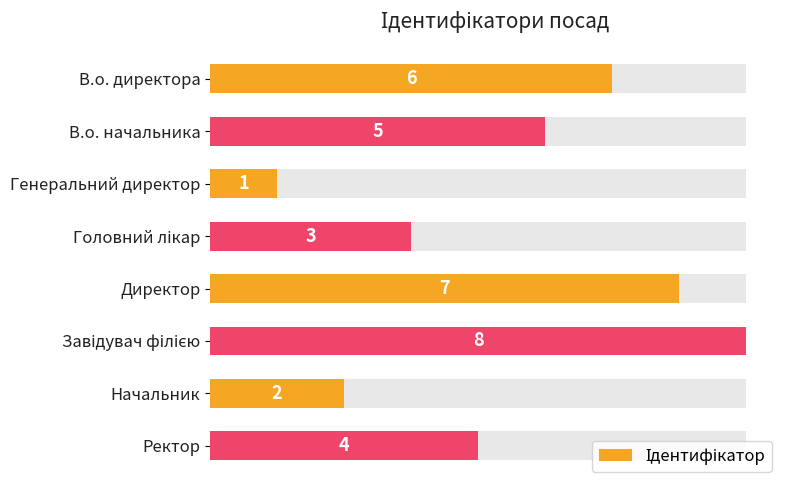

The chart shows a value of 10 at Директор. True or false?

False